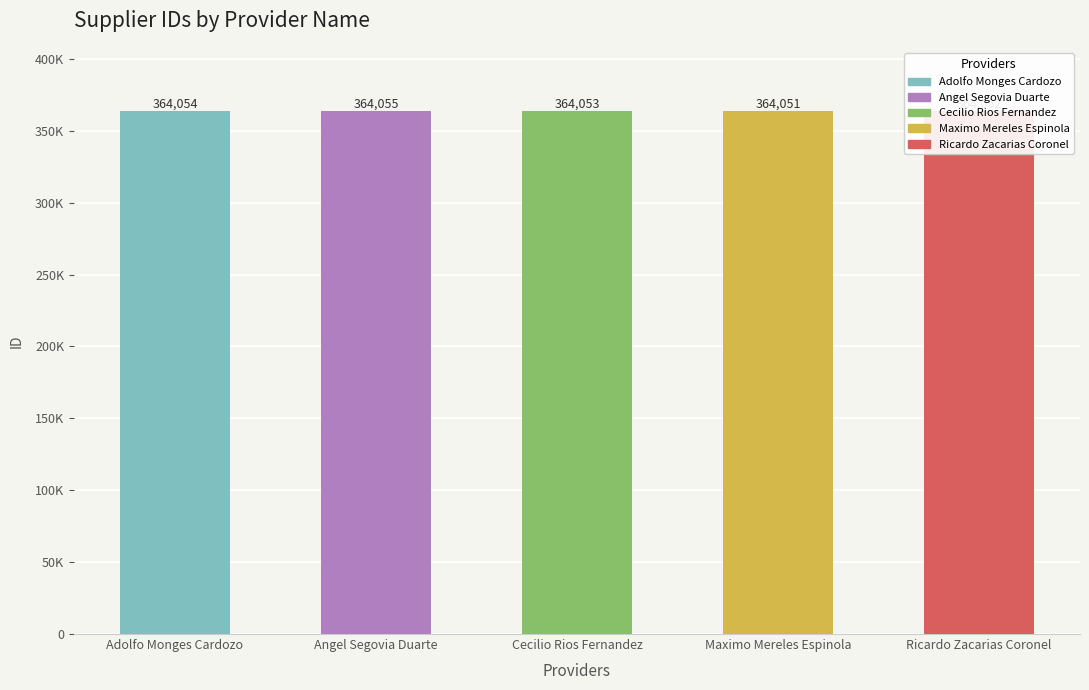

What position from the right is Cecilio Rios Fernandez?

3